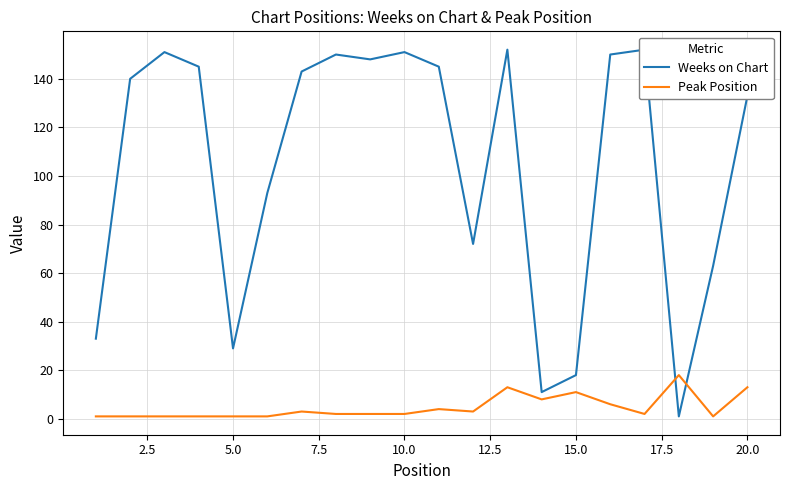

How many data points in Weeks on Chart are above 143?

9